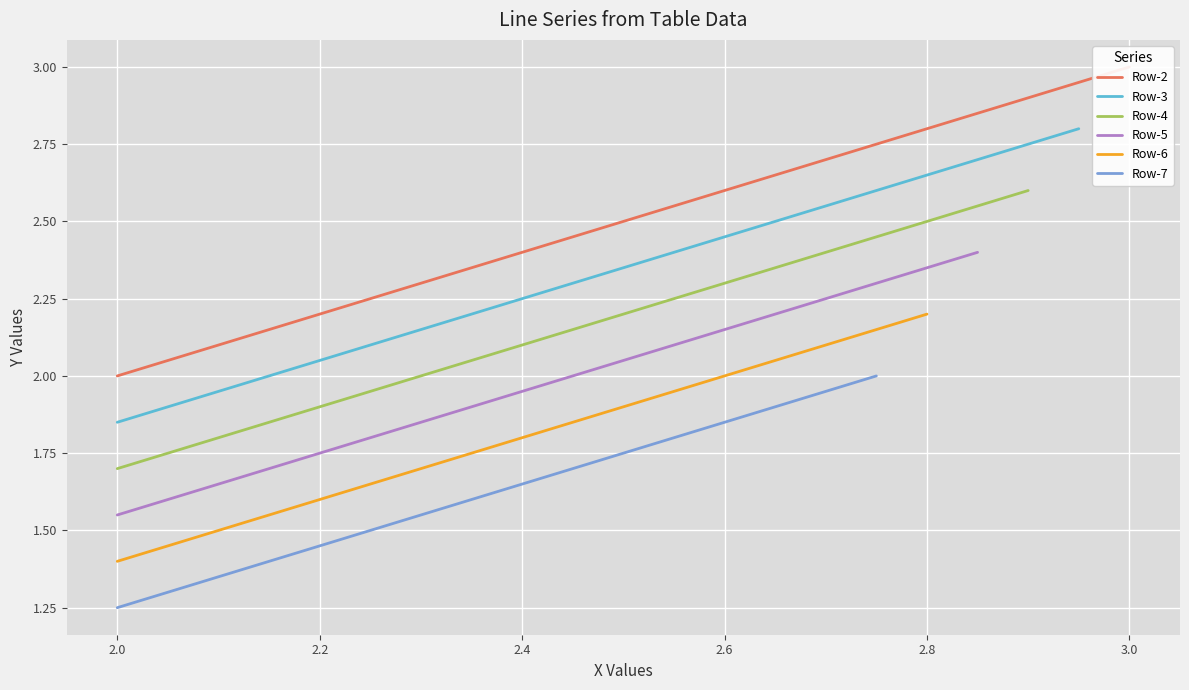

What is the minimum value shown in the chart?

2.0